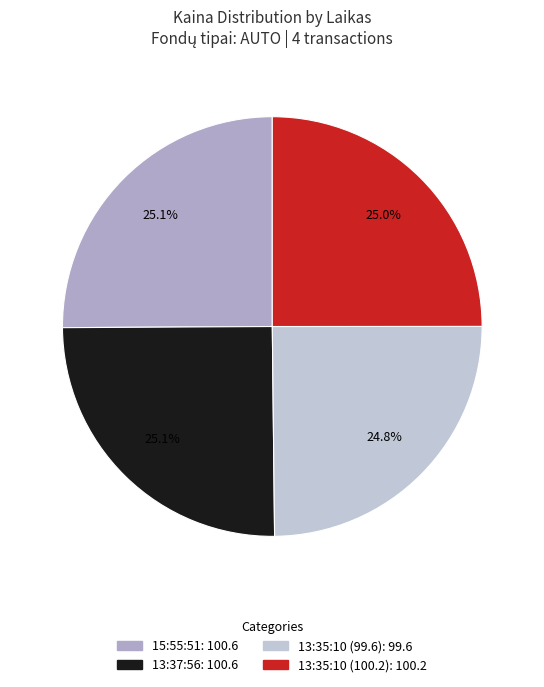

The 13:37:56 slice represents 25% of the pie. True or false?

True